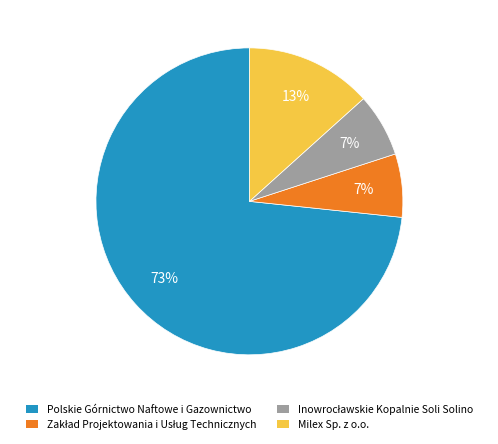

True or false: Polskie Górnictwo Naftowe i Gazownictwo accounts for 73% of the total.

True